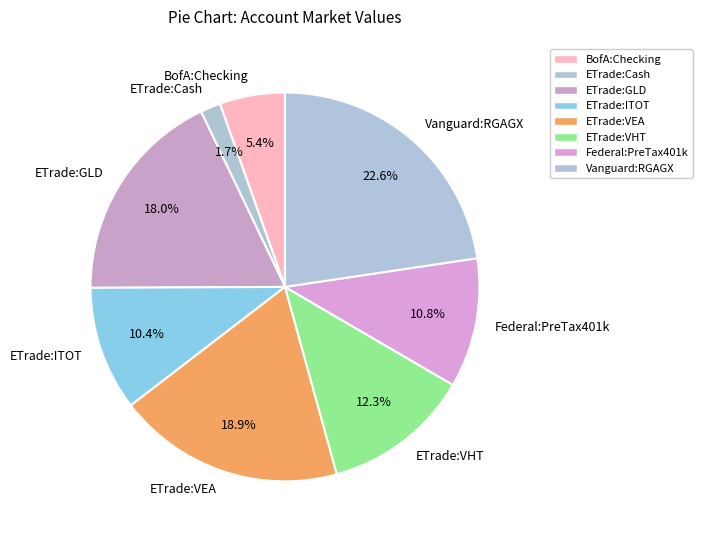

Between ETrade:GLD and ETrade:VEA, which is larger?

ETrade:VEA